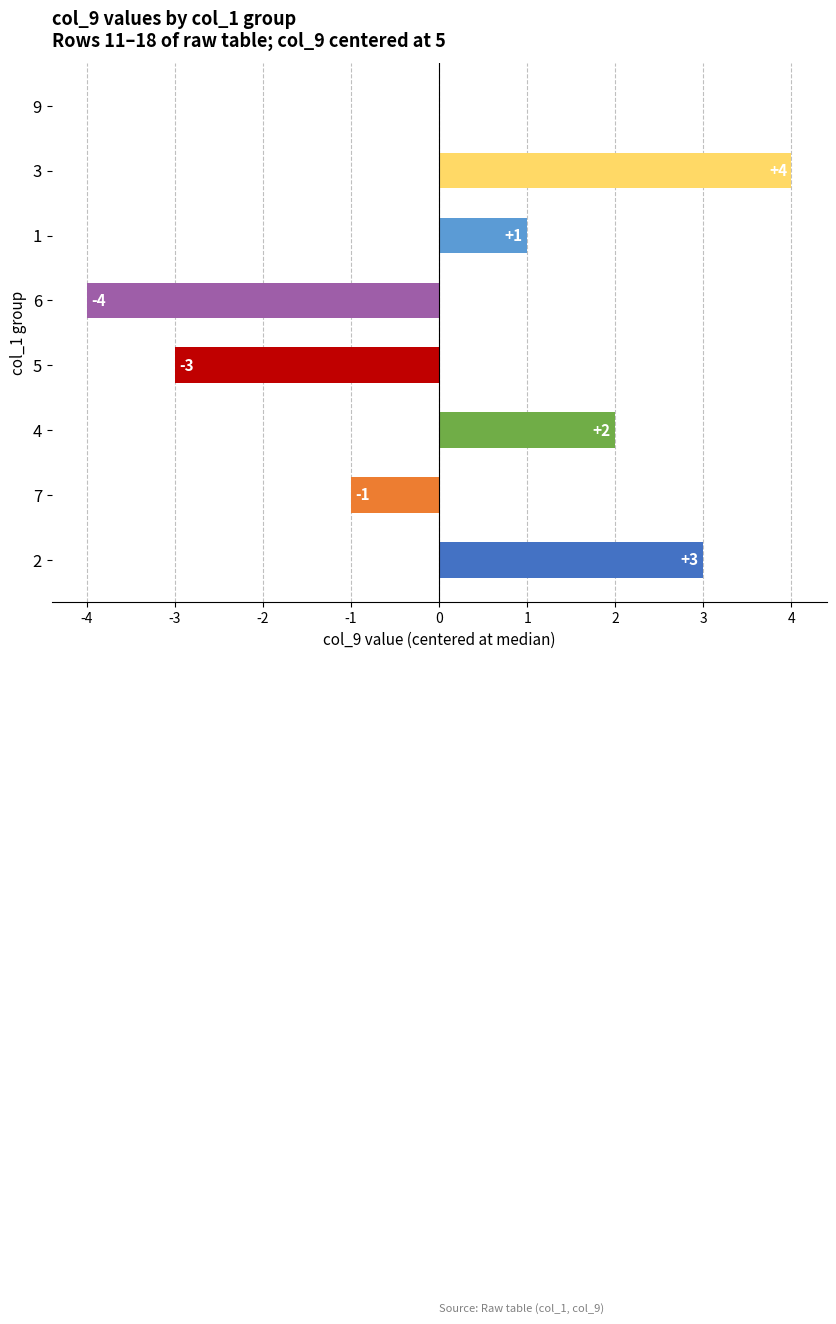

How many categories are shown in the chart?

8